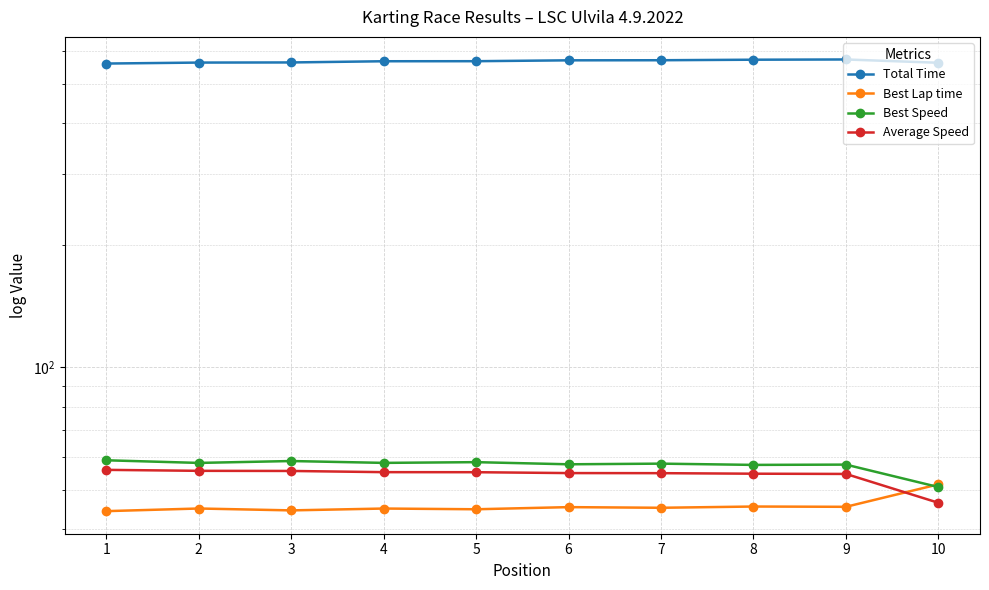

At which label does Average Speed first exceed 55?

1